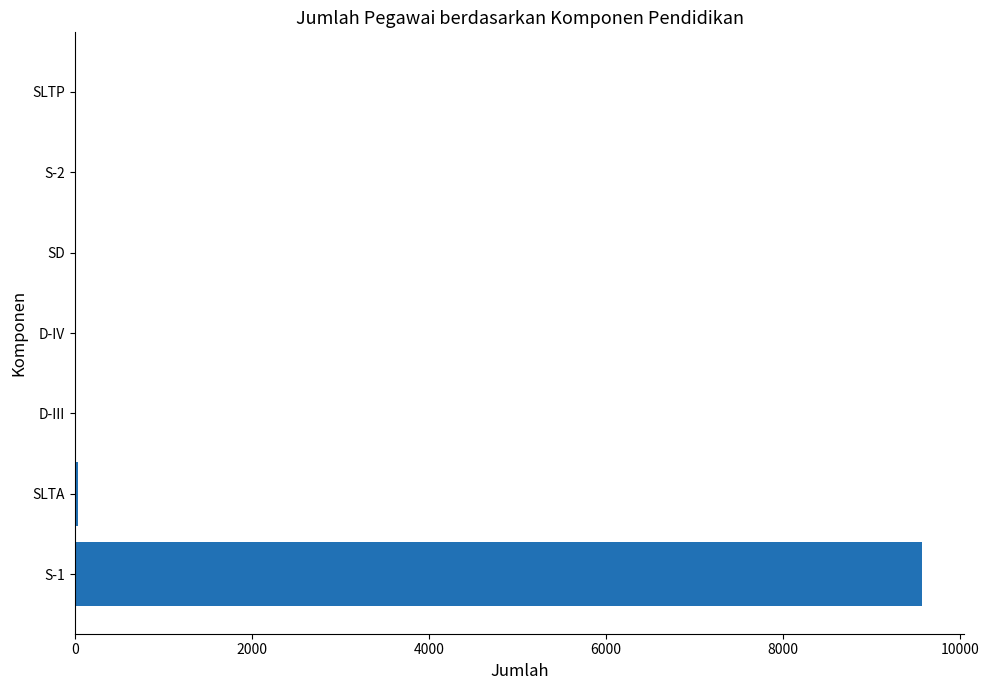

What is the maximum value shown in the chart?

9569